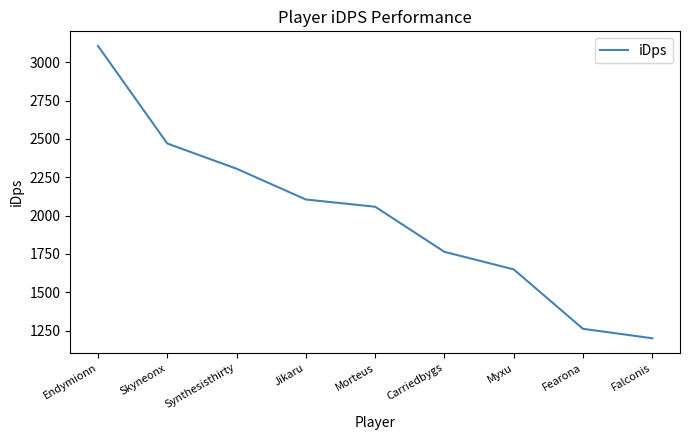

What is the change in value from Skyneonx to Morteus?

-412.1